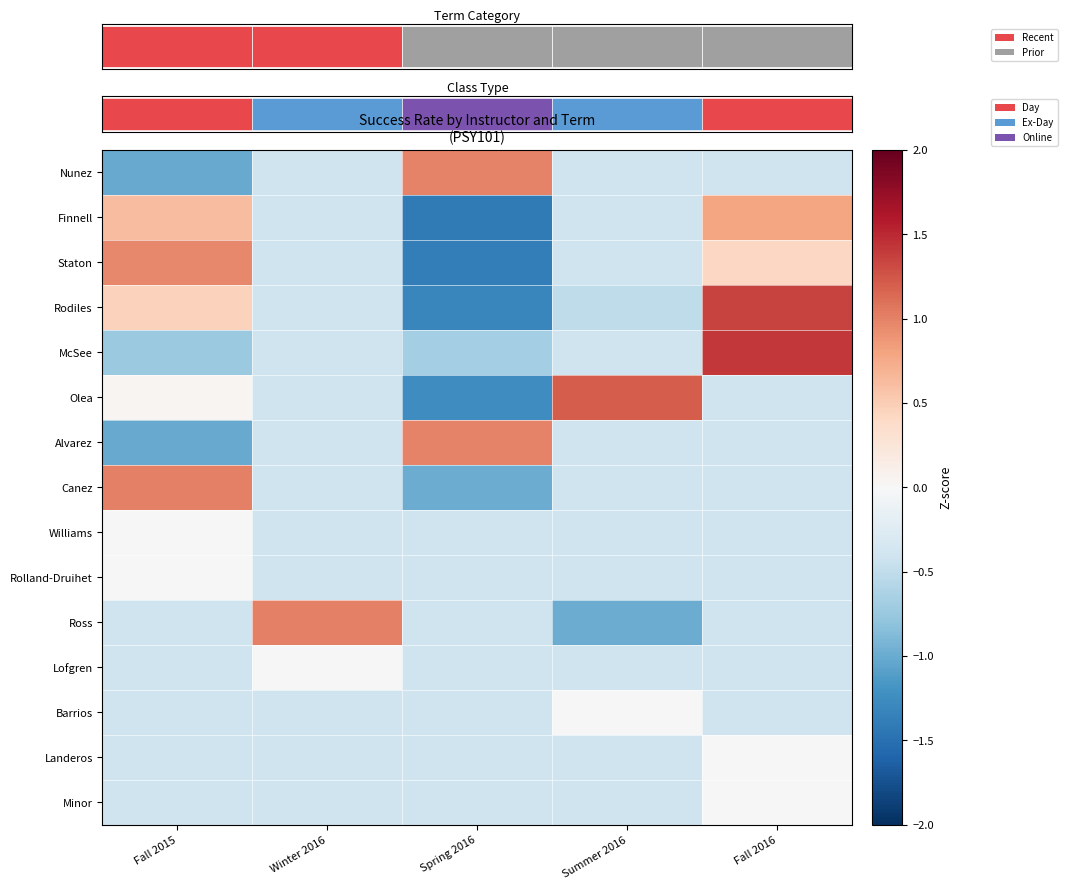

At which label does Nunez first exceed 0?

Spring 2016